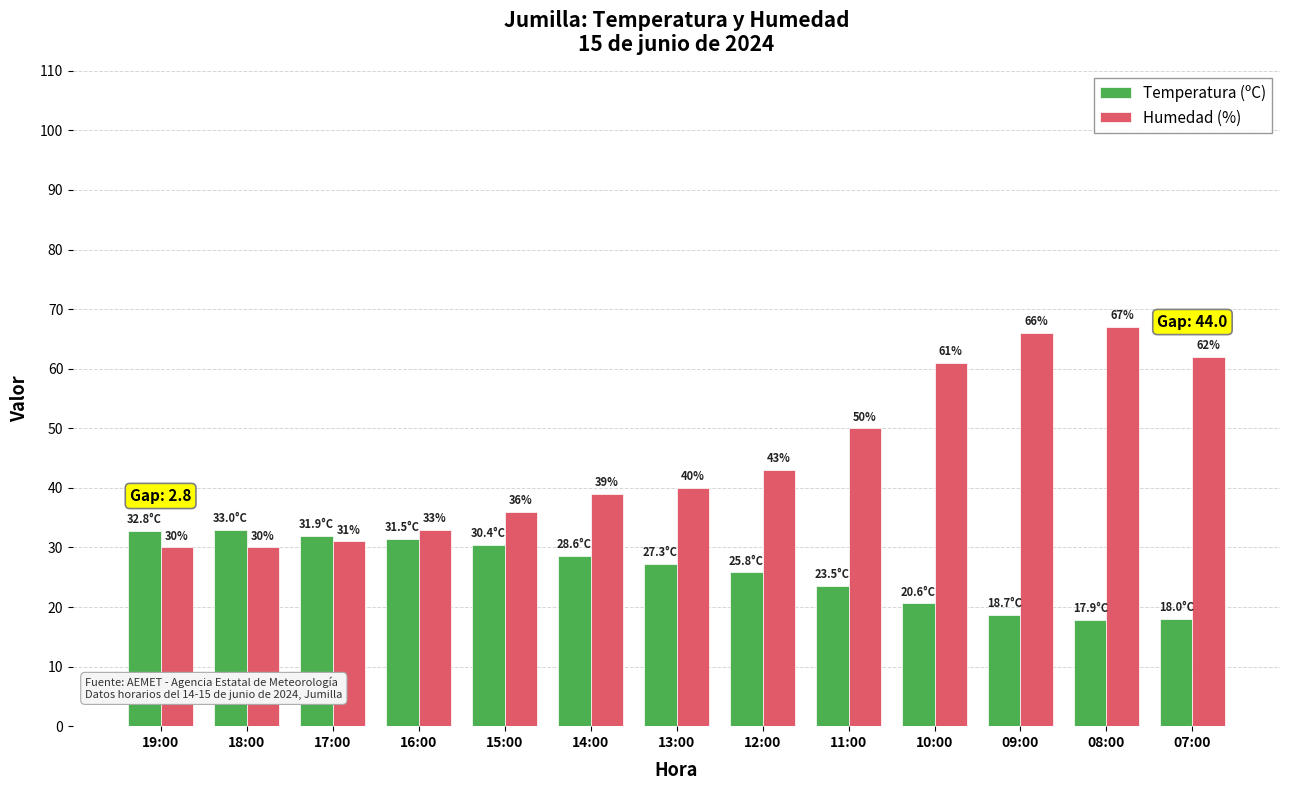

How many data points does each series have?

13